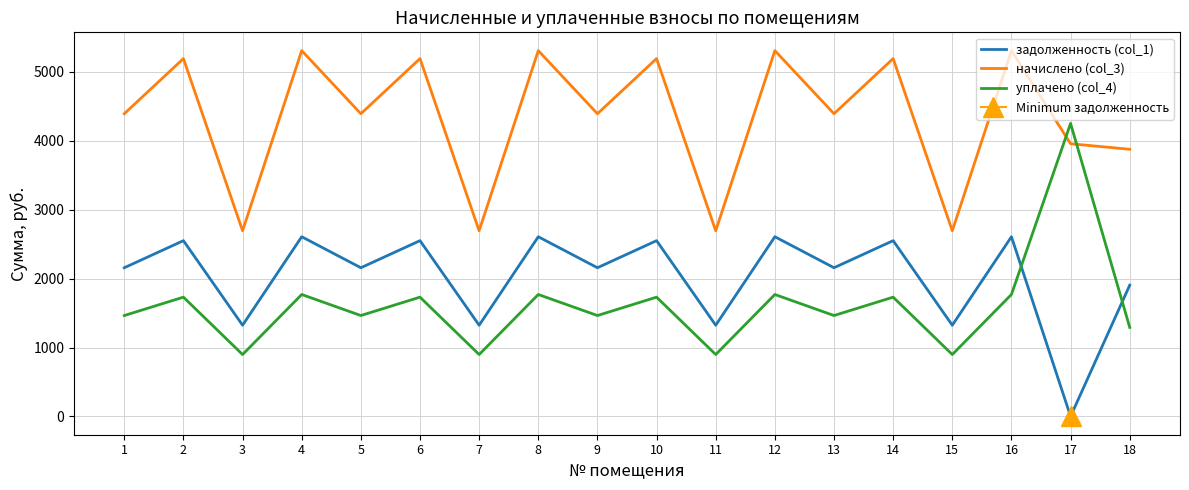

Which category has the lowest value in the начислено (col_3) series?

3